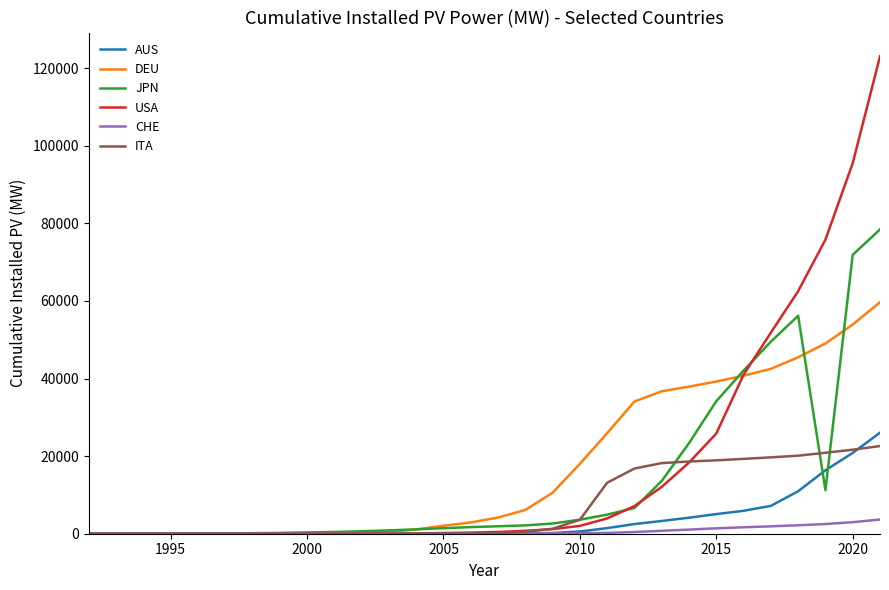

True or false: USA and ITA intersect in this chart.

True